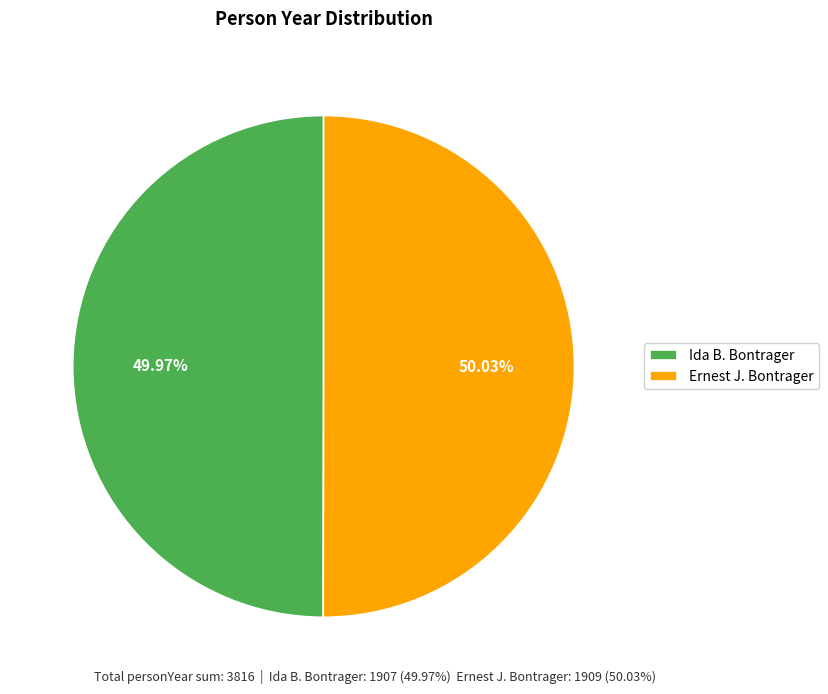

Count the number of slices in the pie.

2